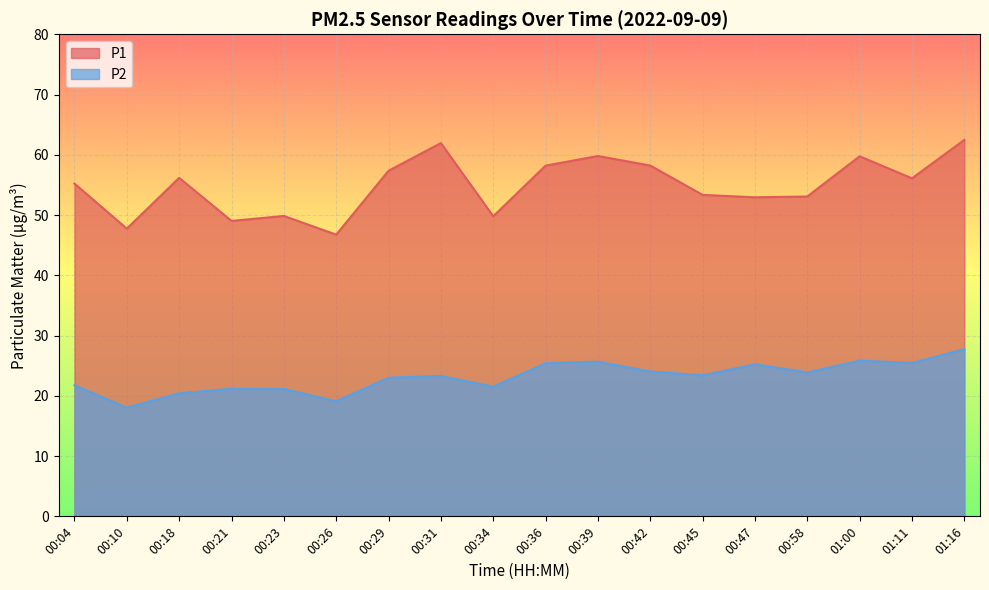

Reading right to left, what are all the values shown in this chart?

P1: 01:16=62.5	01:11=56.1	01:00=59.8	00:58=53.1	00:47=53.0	00:45=53.4	00:42=58.2	00:39=59.8	00:36=58.2	00:34=49.8	00:31=62.0	00:29=57.4	00:26=46.8	00:23=49.9	00:21=49.0	00:18=56.2	00:10=47.8	00:04=55.2
P2: 01:16=27.8	01:11=25.4	01:00=25.9	00:58=23.9	00:47=25.2	00:45=23.4	00:42=24.1	00:39=25.7	00:36=25.4	00:34=21.5	00:31=23.3	00:29=23.0	00:26=19.1	00:23=21.1	00:21=21.2	00:18=20.4	00:10=18.1	00:04=21.8